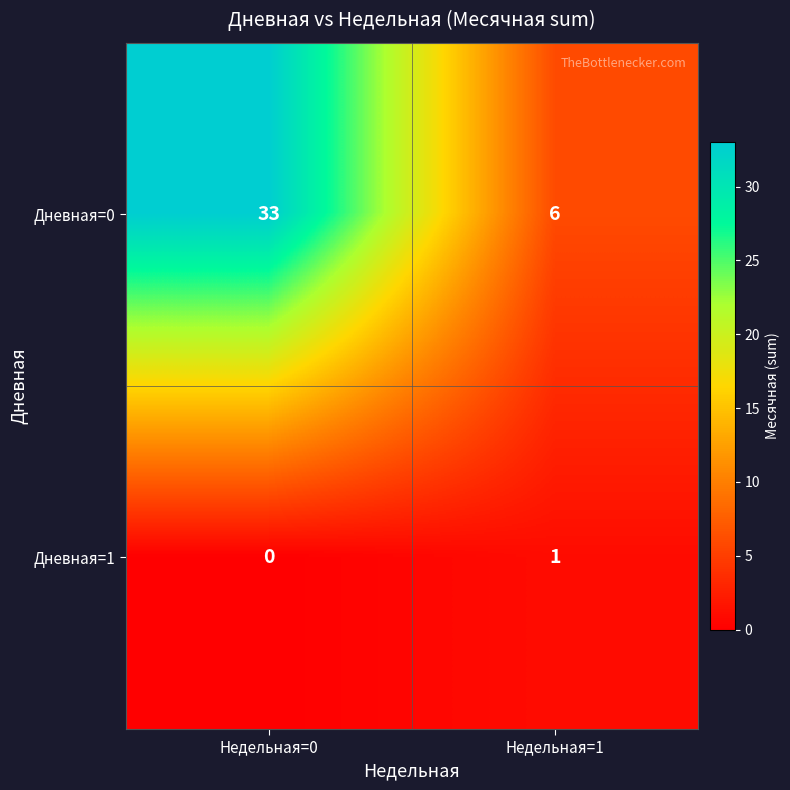

Rank the series by their average value, from highest to lowest.

row_0, row_1